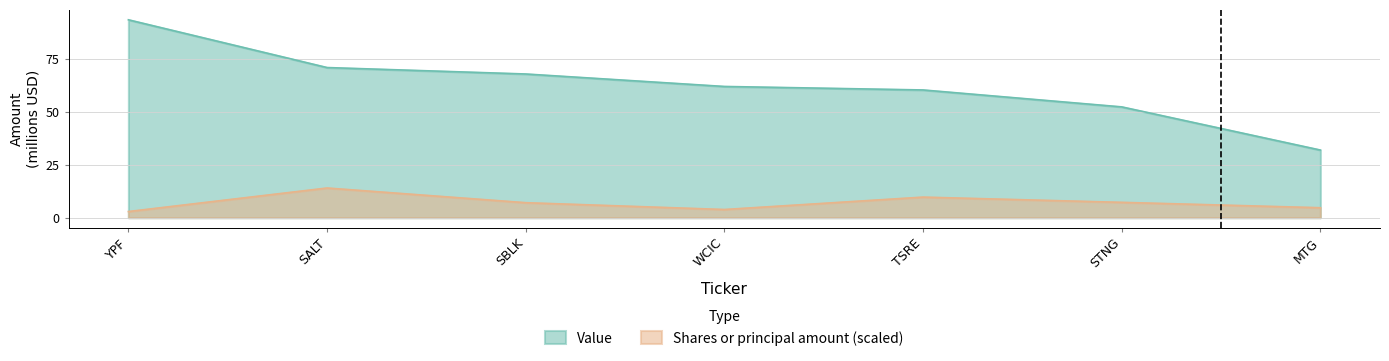

Which label corresponds to the largest value in the chart?

YPF